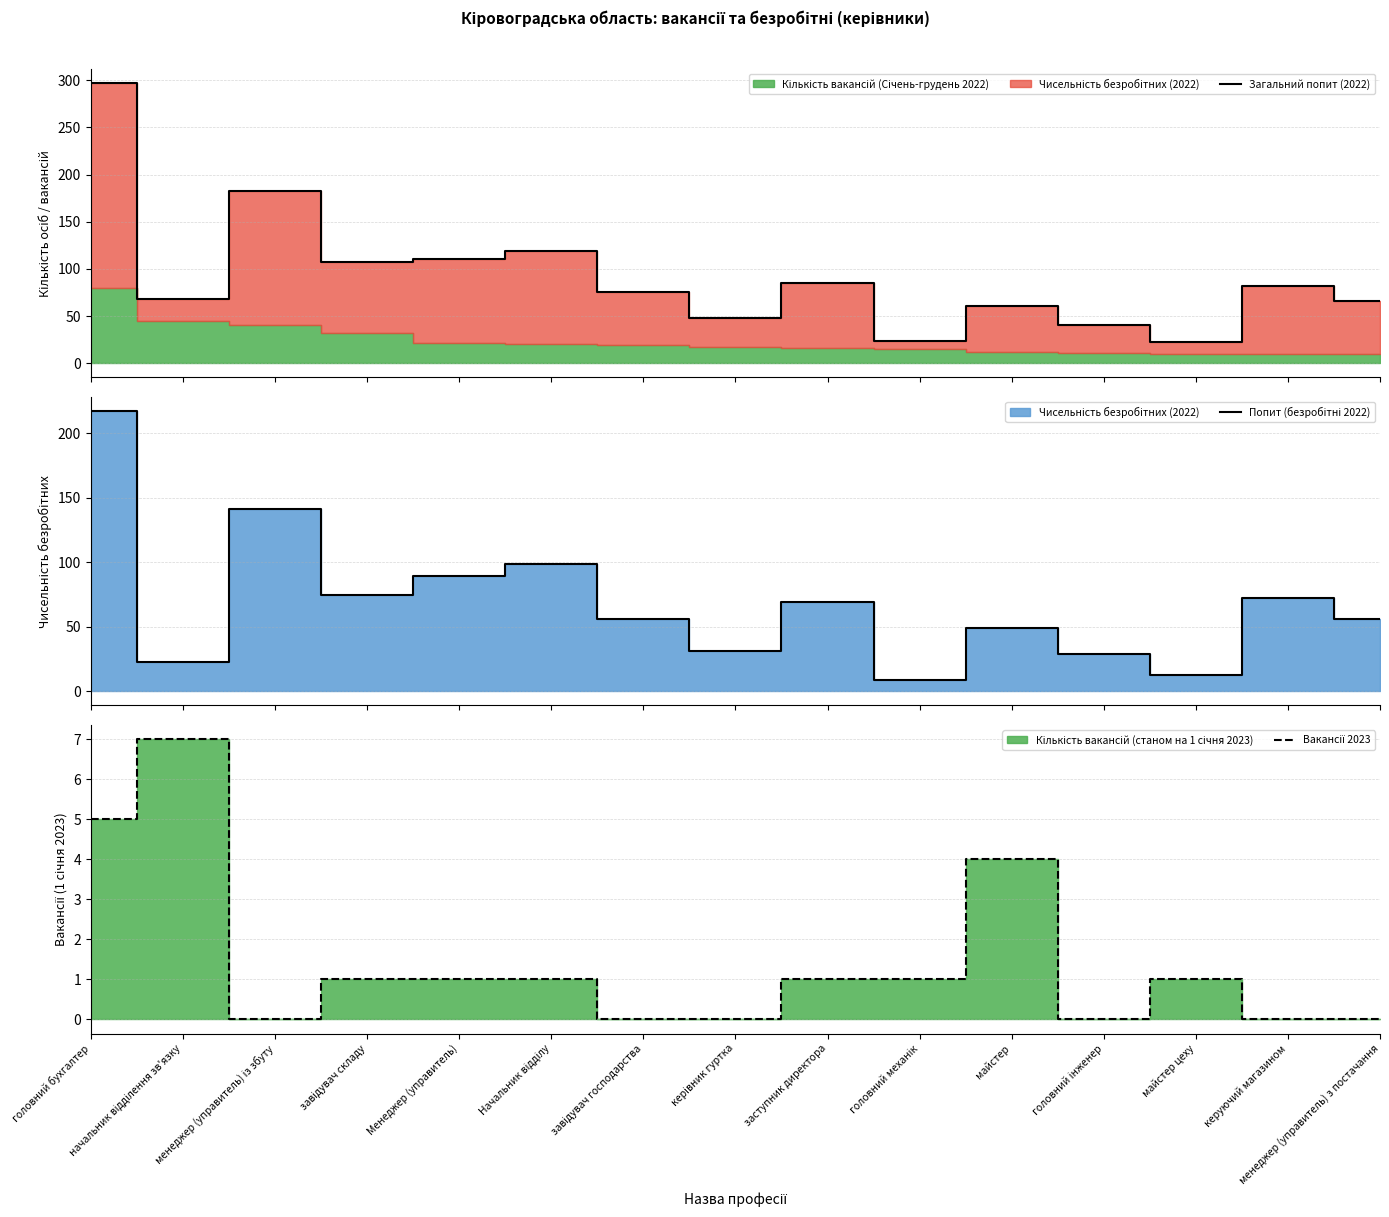

Which has a higher value, начальник відділення зв'язку or Менеджер (управитель)?

Менеджер (управитель)